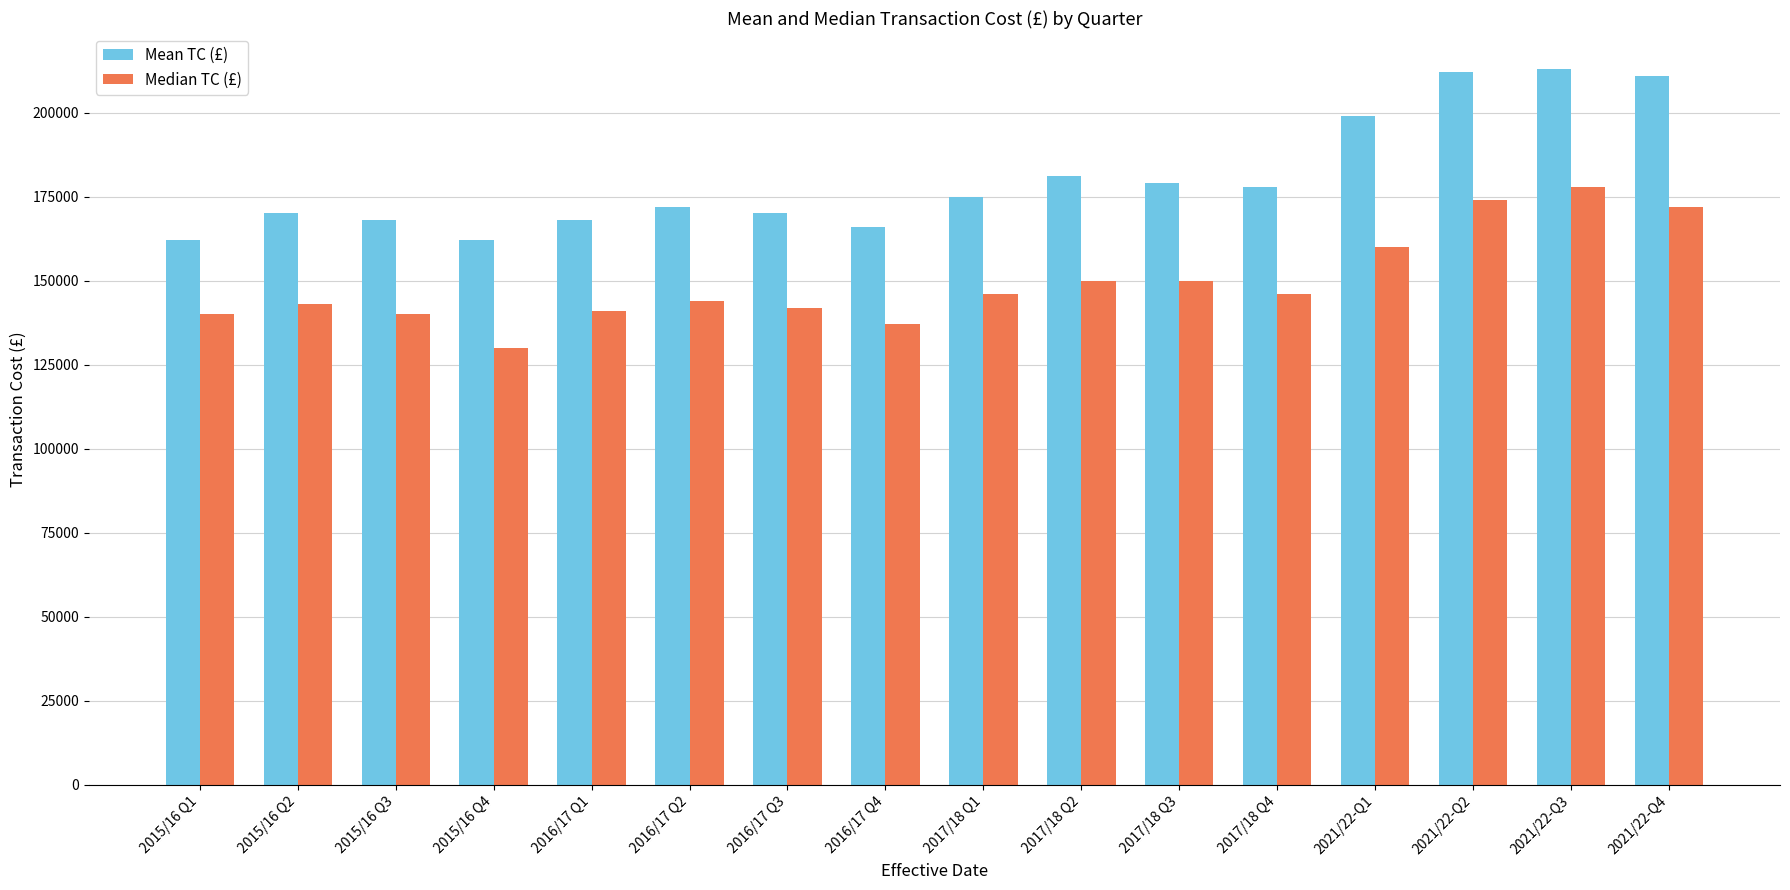

What is the maximum value for Mean TC (£)?

213000